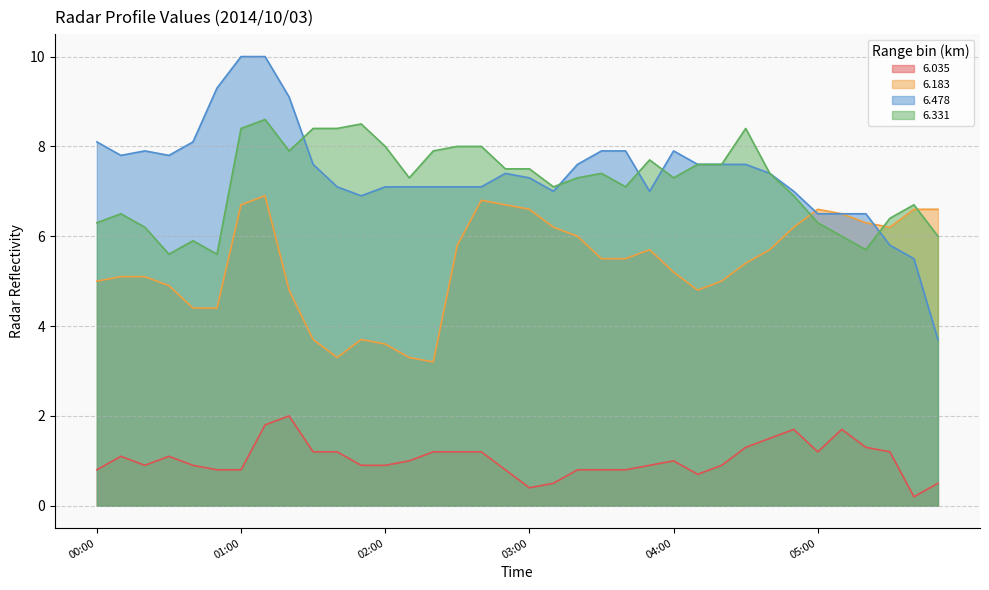

Where do 6.478 and 6.183 first cross each other?

04:50 and 05:00